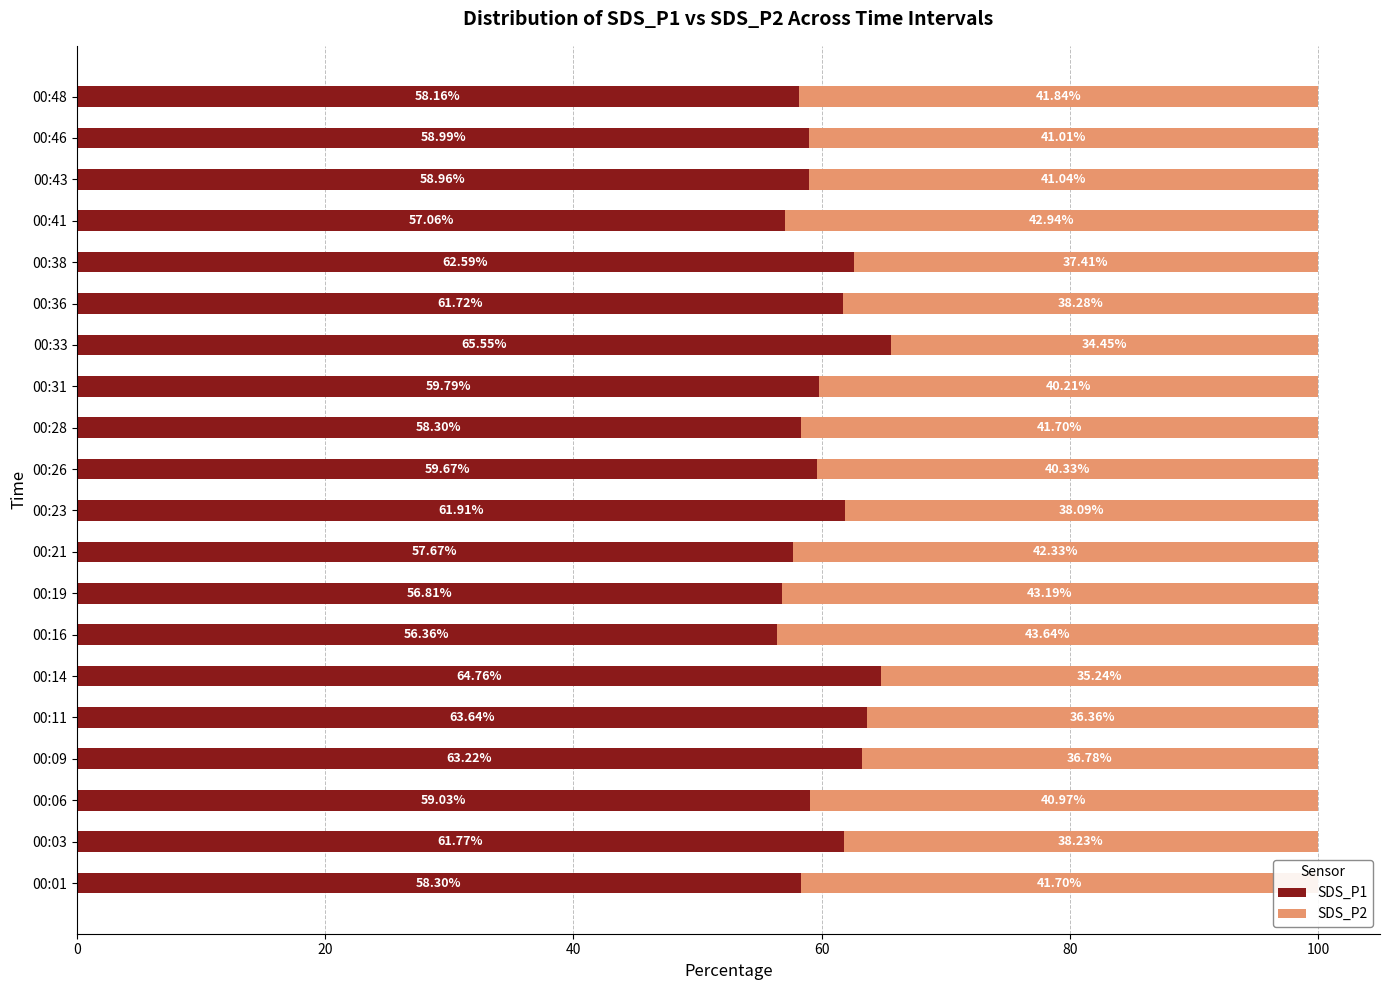

What is the difference between the SDS_P1 values at 00:43 and 00:11?

4.7